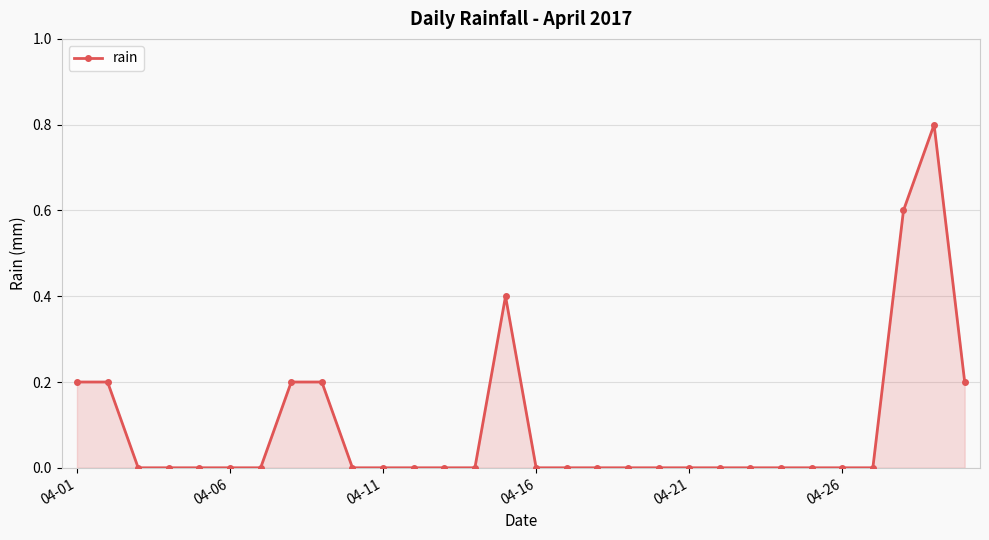

What is the greatest value displayed?

0.8